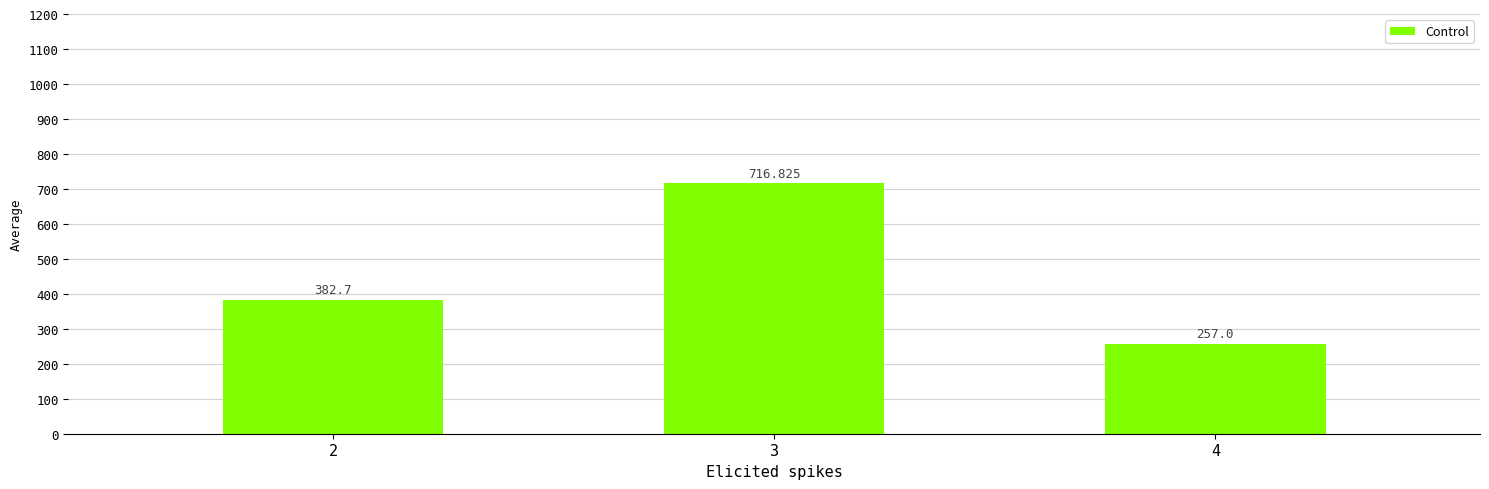

What is the value of the 1st bar from the left?

382.7